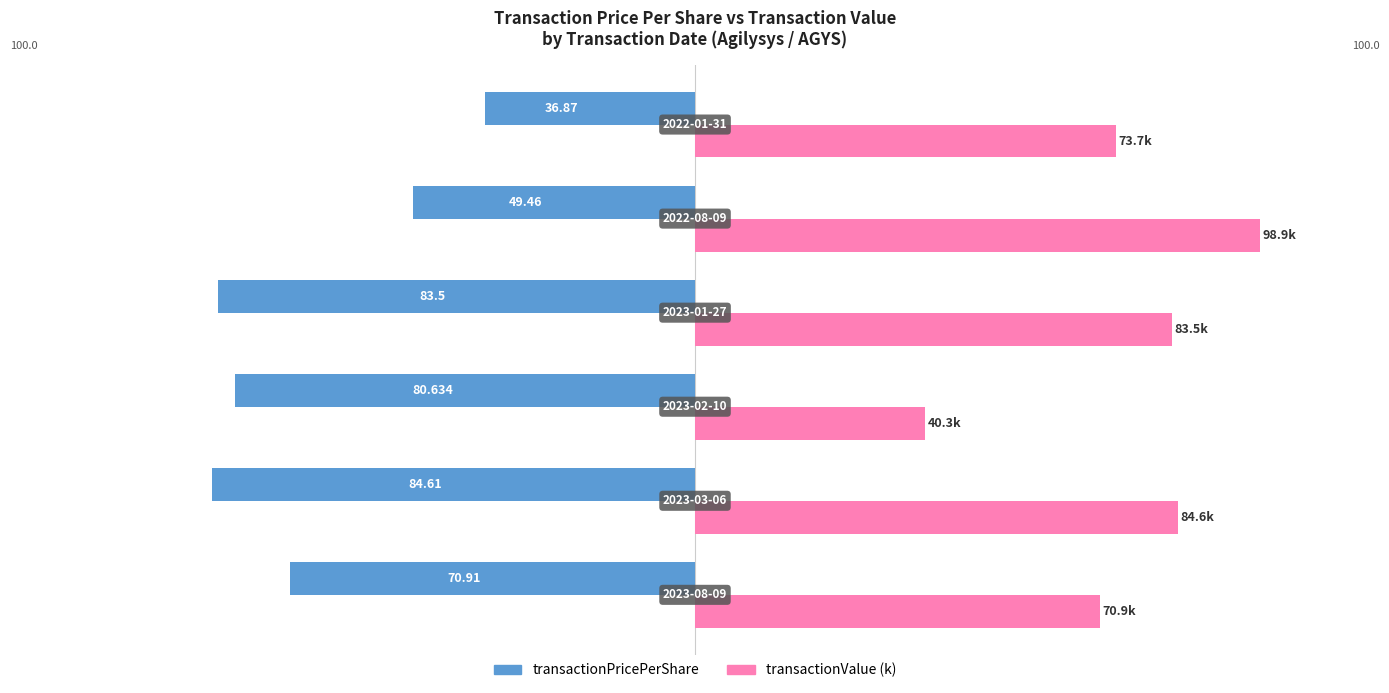

Which series has the largest total across all categories?

transactionValue (k)